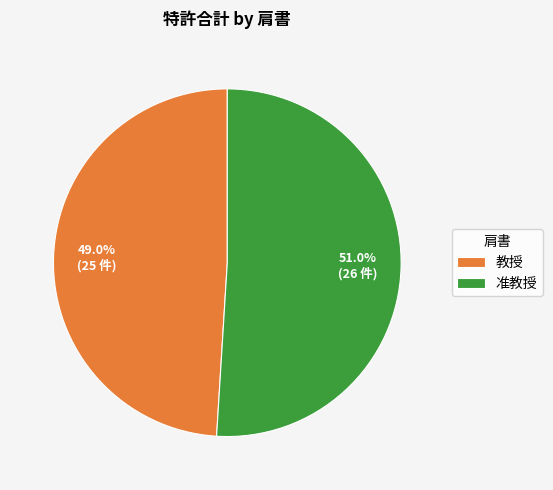

How many segments does this pie chart have?

2